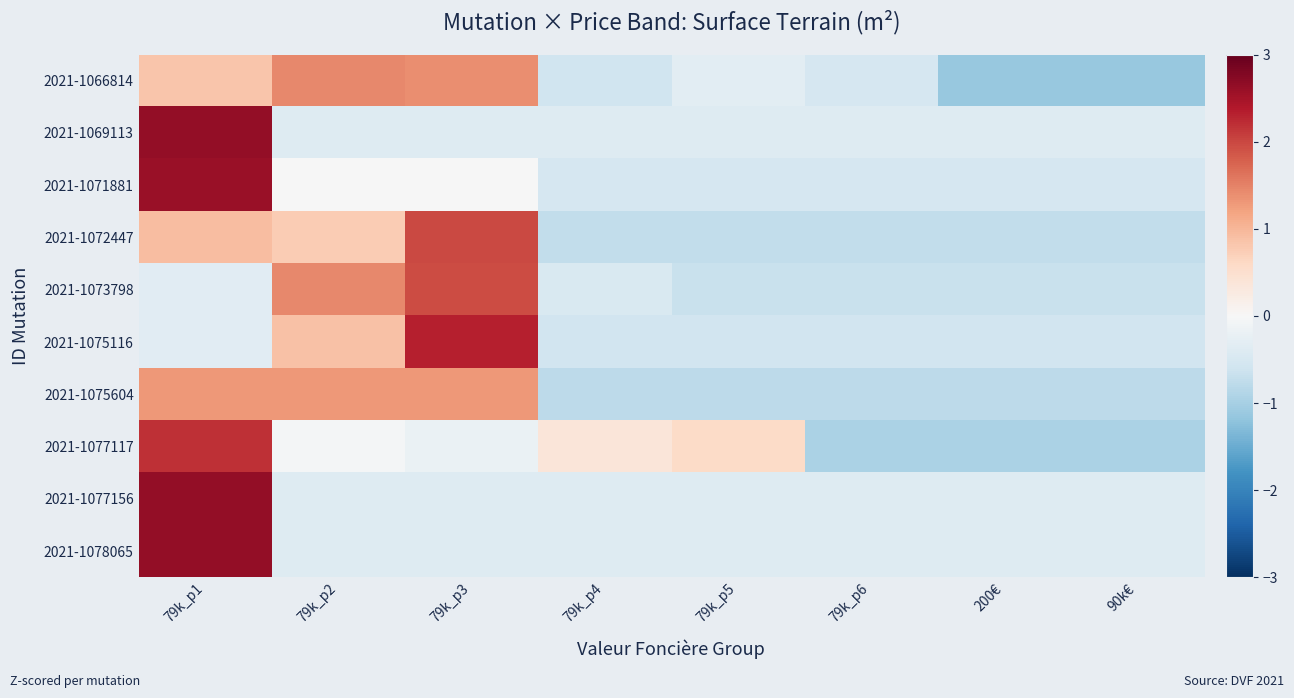

Count the number of data series in this chart.

10